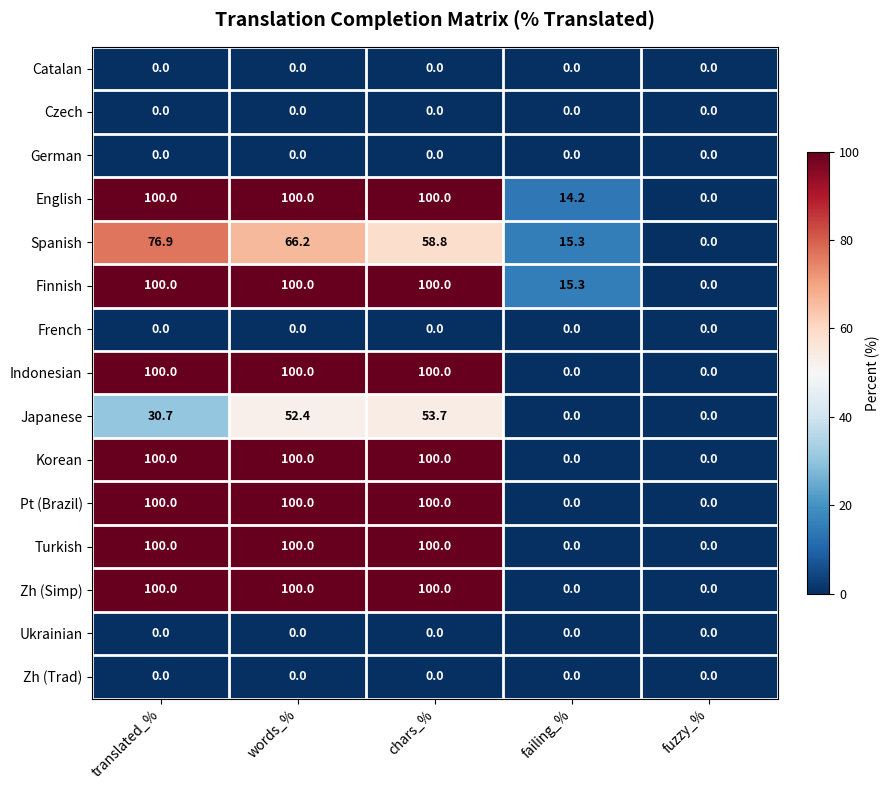

True or false: Zh (Simp) has a value of 100.0 at chars_%.

True